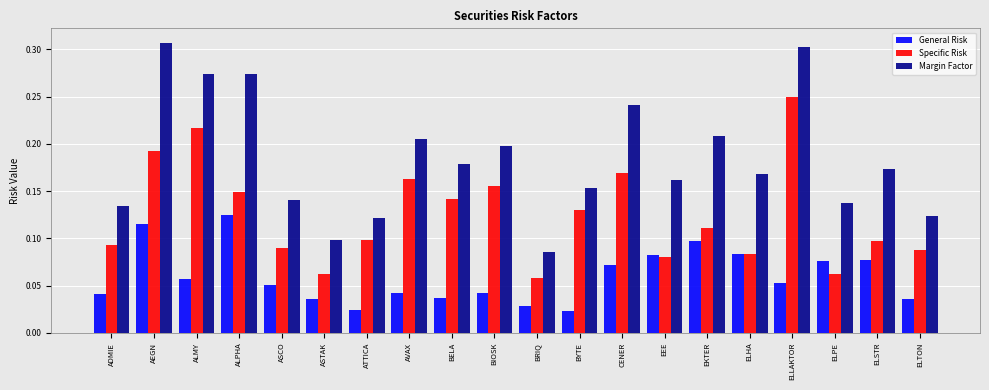

Which series has the widest spread of values?

Margin Factor